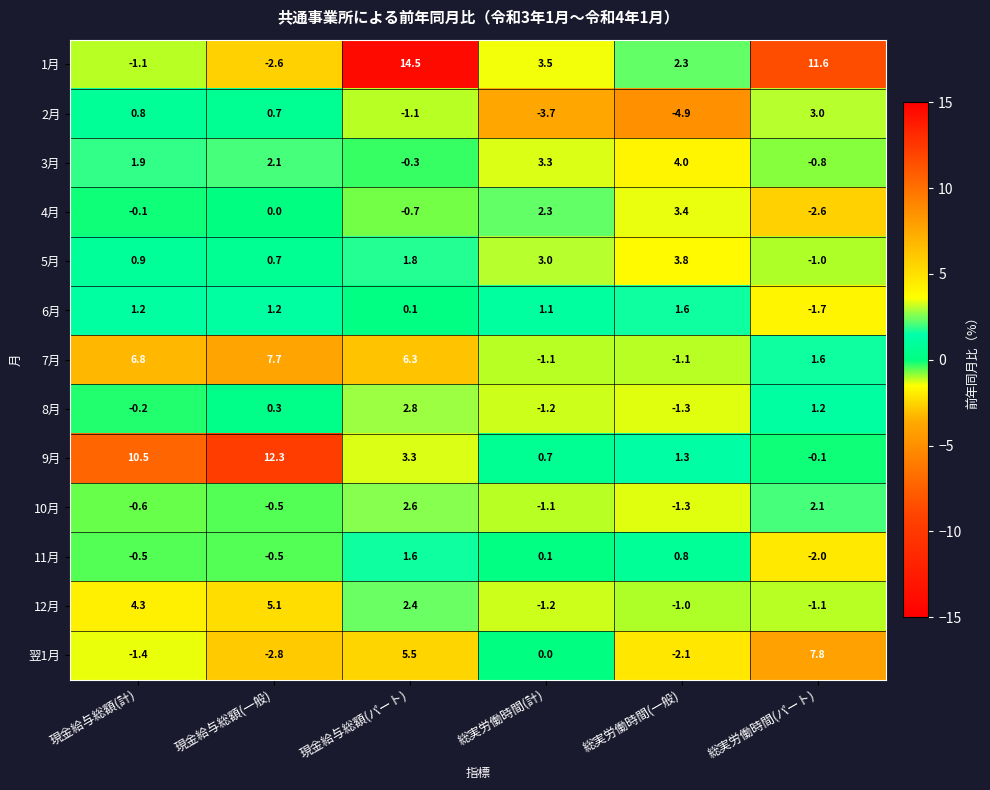

At which category is the sum across all series the highest?

現金給与総額(パート)